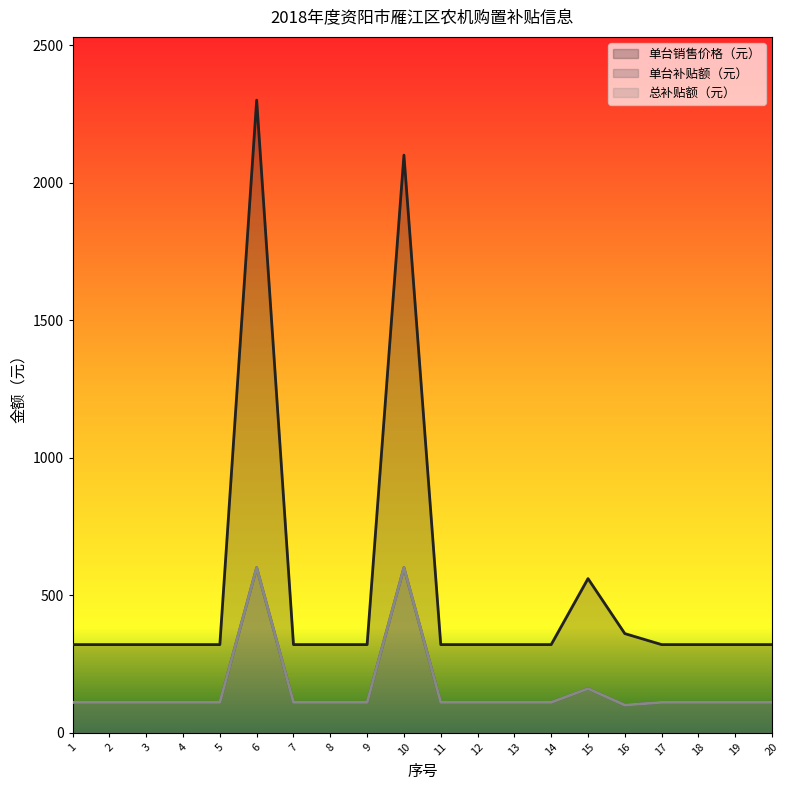

At which label does 单台补贴额（元） first exceed 110?

6